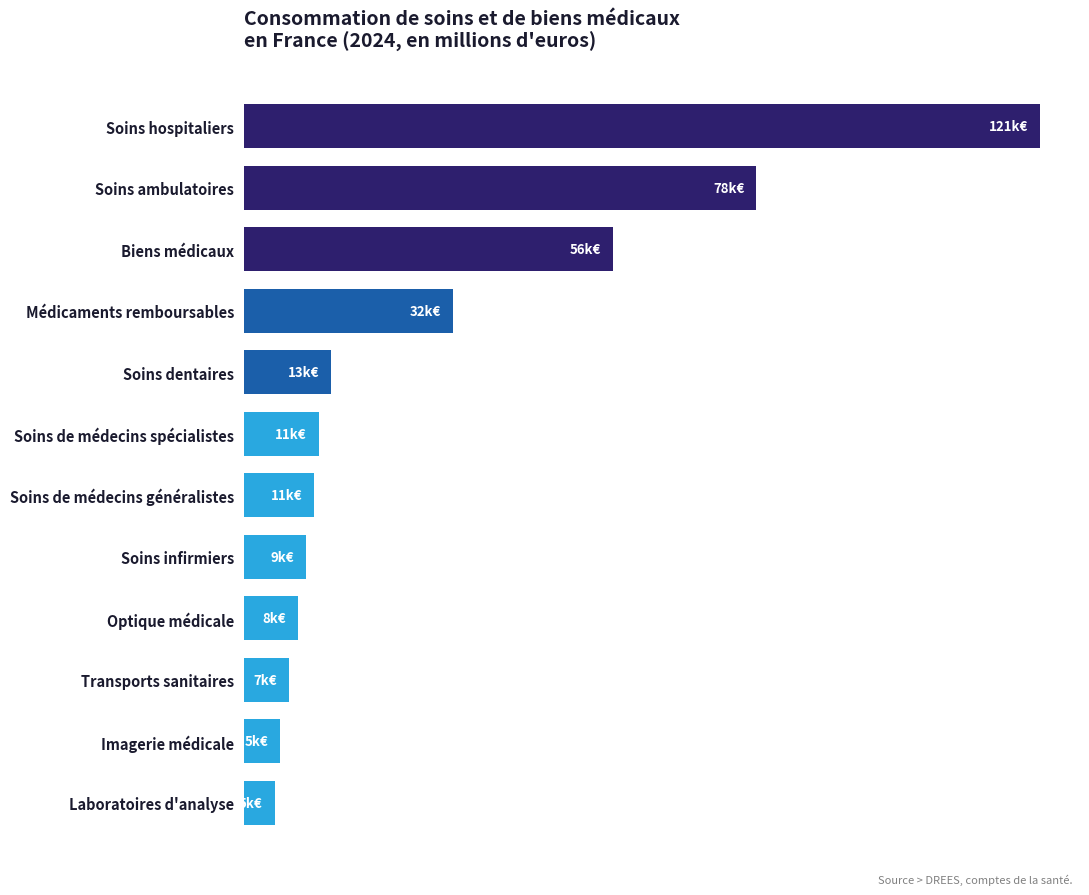

What is the change in value from Soins infirmiers to Optique médicale?

-1166.2